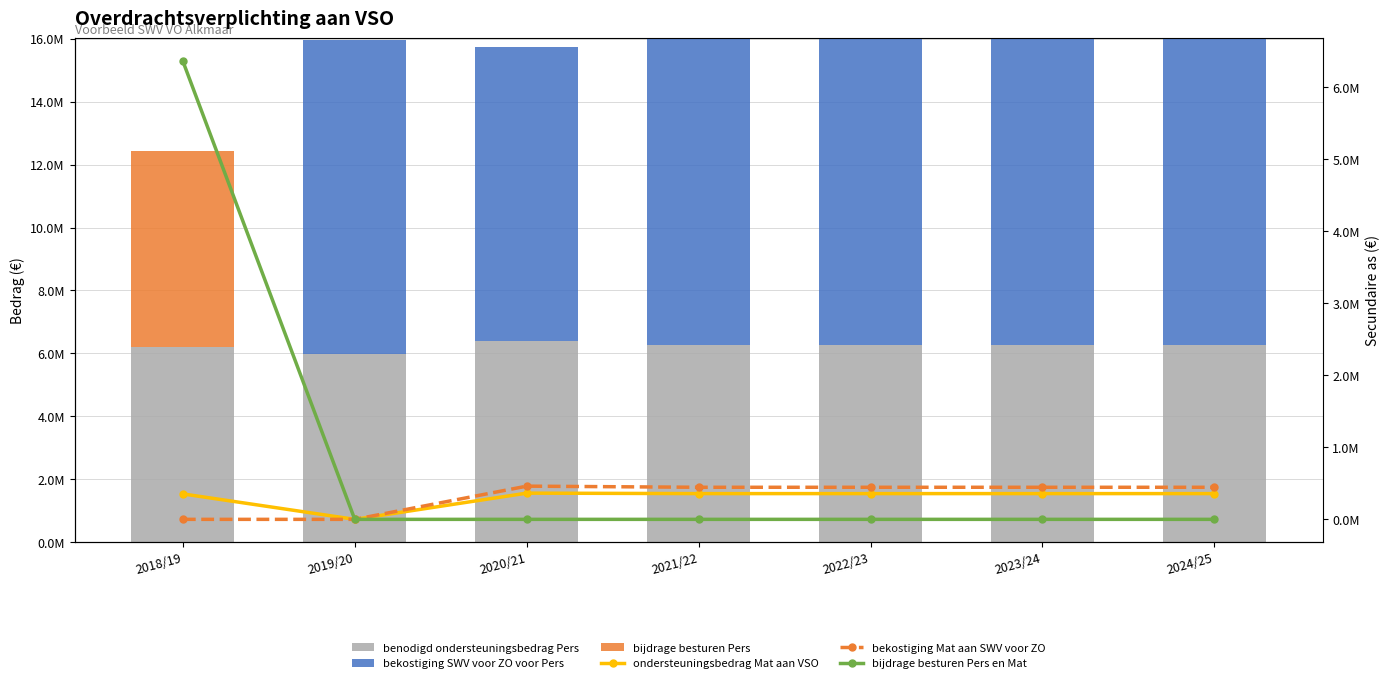

At which category is the sum across all series the highest?

2018/19